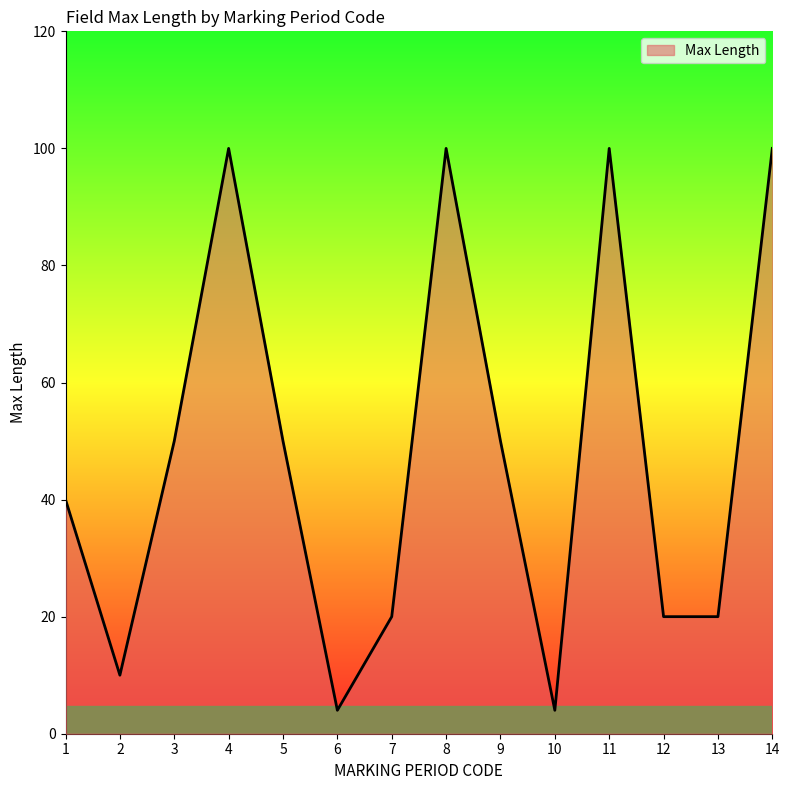

Reading left to right, extract all data points from this chart.

40	10	50	100	50	4	20	100	50	4	100	20	20	100